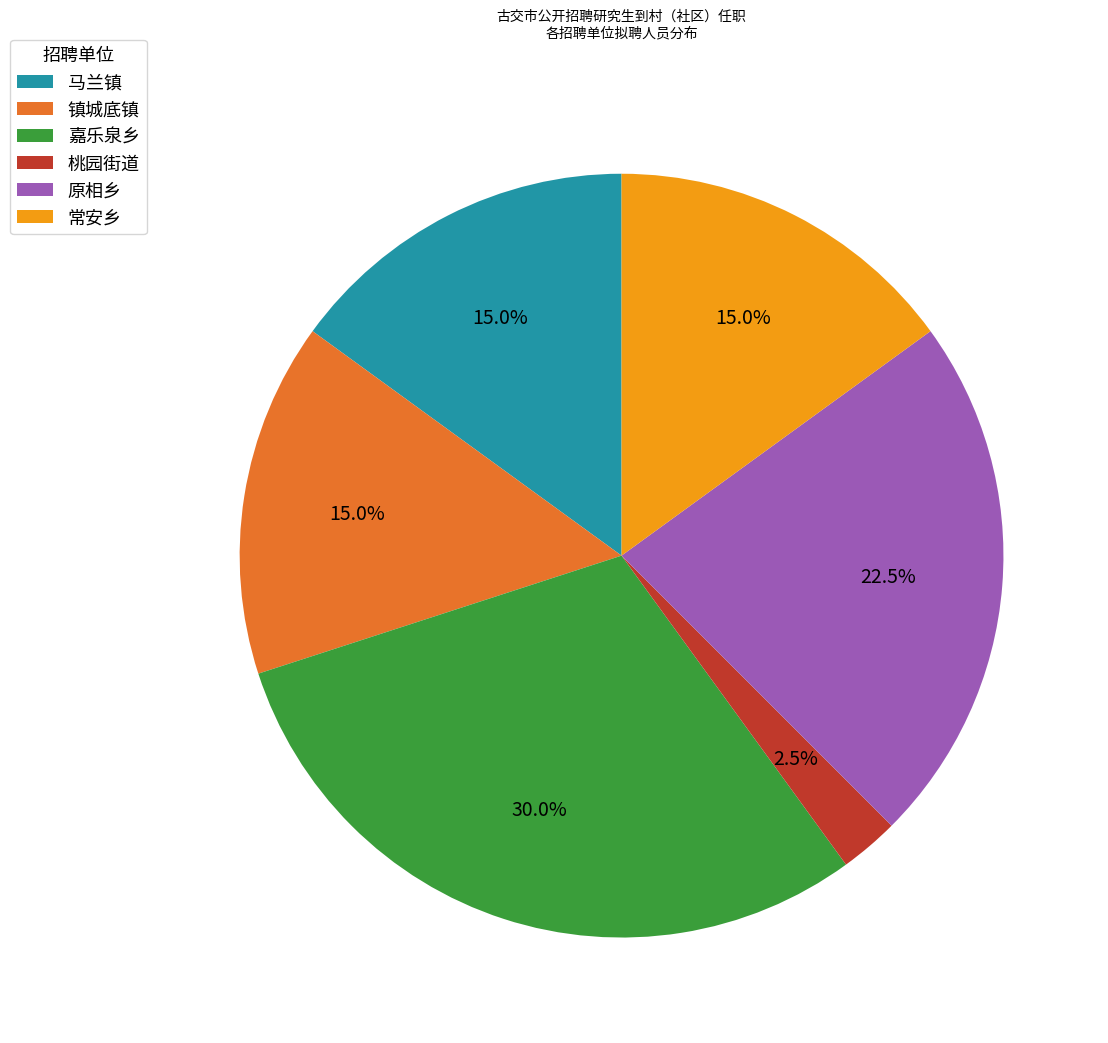

How much of the chart is everything except 嘉乐泉乡?

70.0%